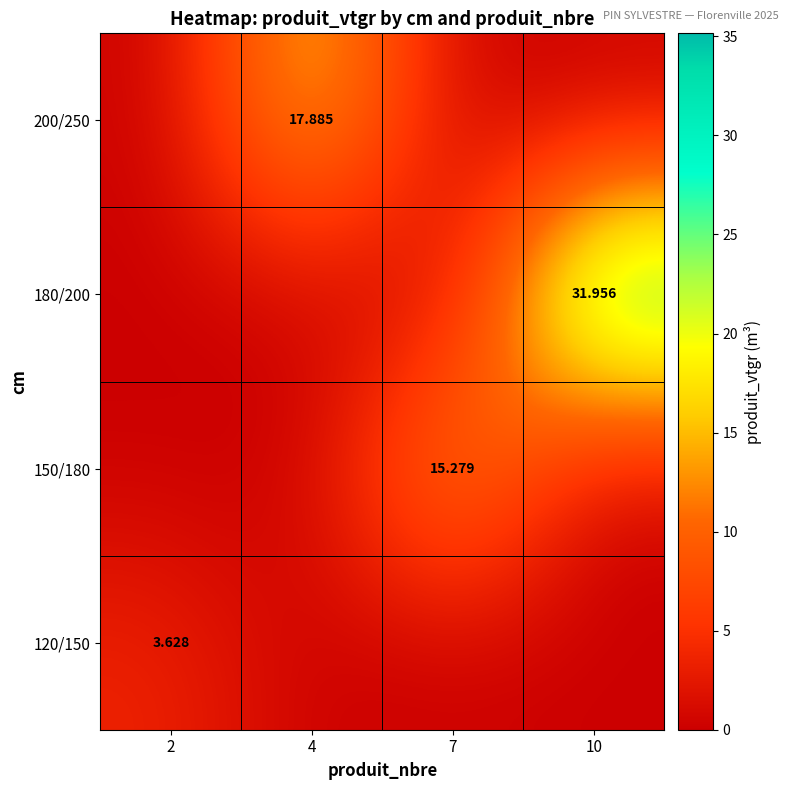

What value does the 120/150 series have at 2?

3.6